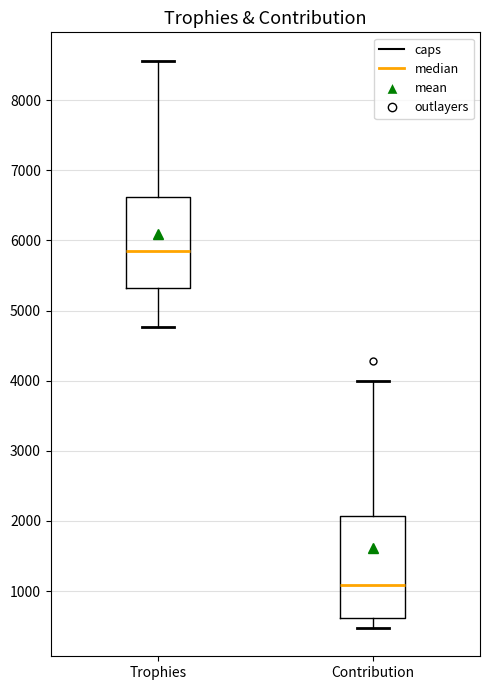

Reading left to right, transcribe this box plot: for each box, give where its median line is, the range the box spans, and where its two whiskers end, as read against the y-axis. The values are not printed on the chart, so give them approximately, as read against the axis.

Trophies: median 5800, box 5300 to 6600, whiskers 4800 to 8600
Contribution: median 1100, box 600 to 2100, whiskers 500 to 4000